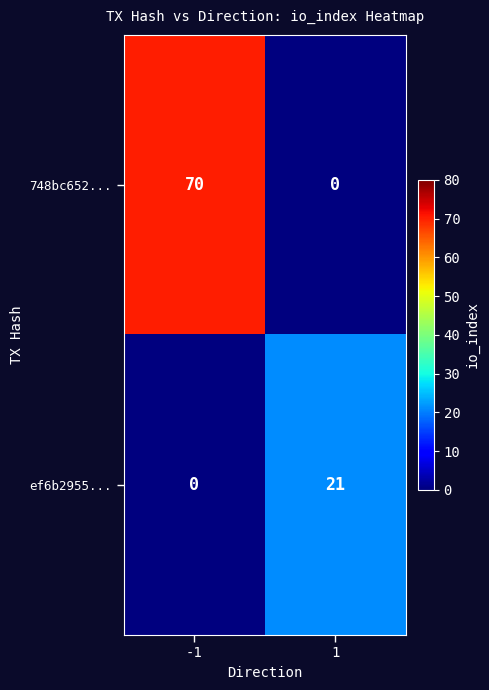

The ef6b2955... series shows 21 at 1. True or false?

True